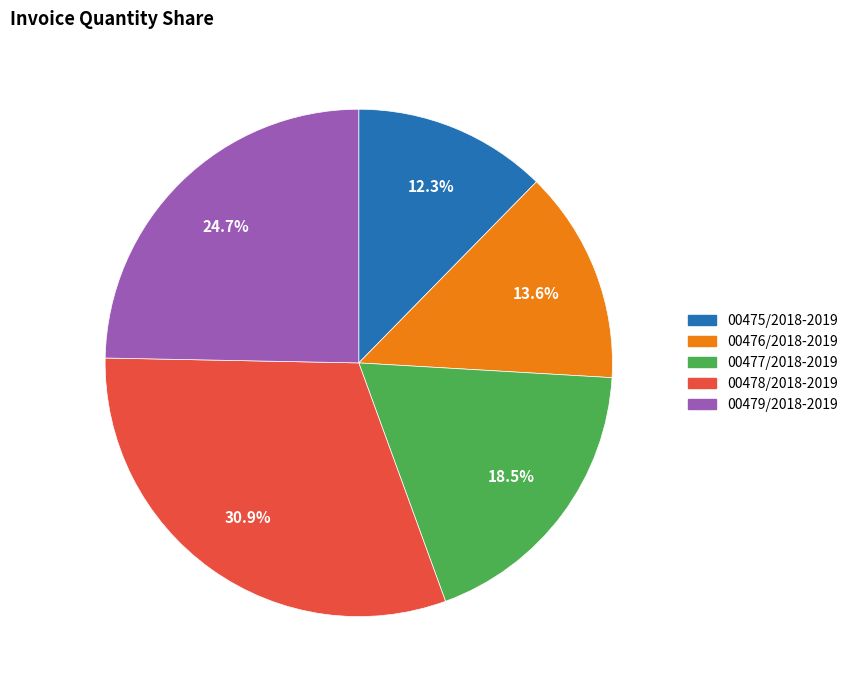

Is it true that 00475/2018-2019 is 12% of the pie?

True